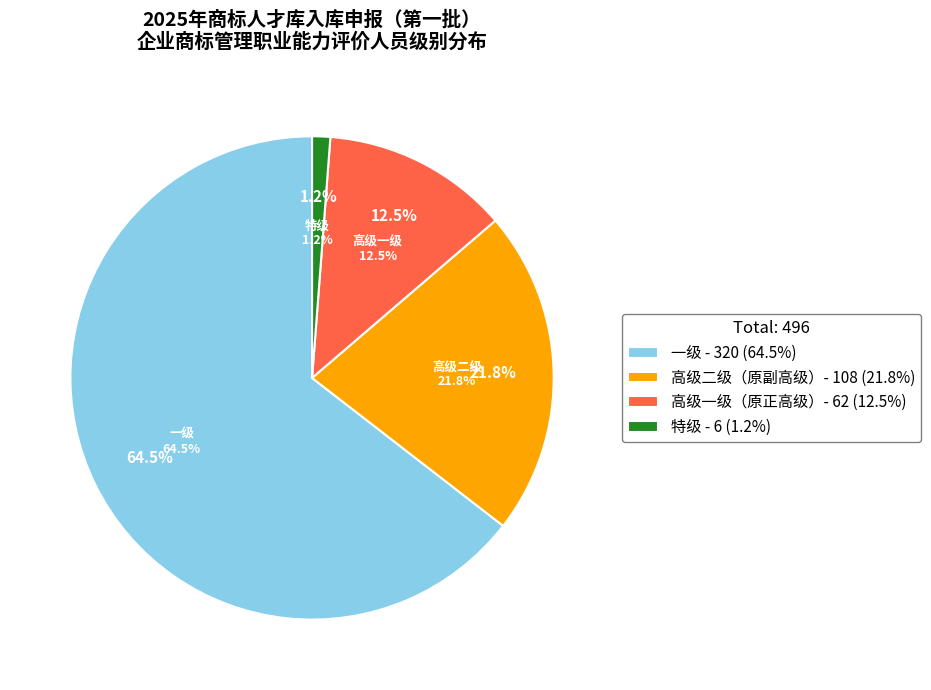

To the nearest percent, what is the difference between the largest and smallest slice percentages?

63%